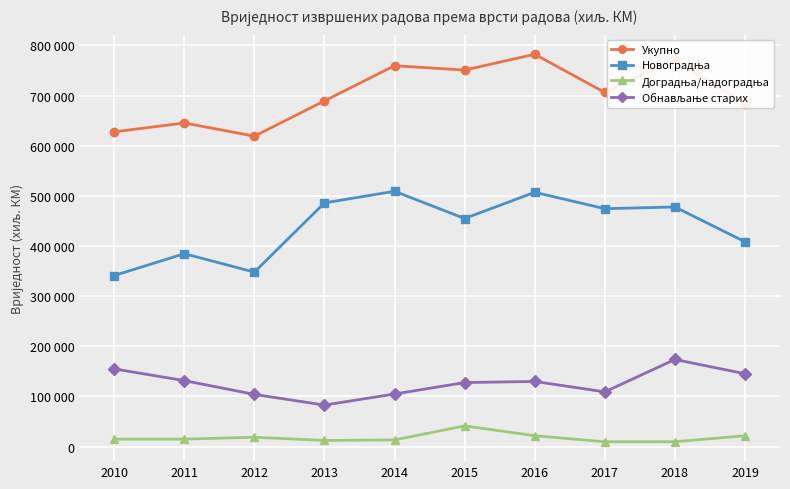

Does the chart have visible grid lines?

Yes